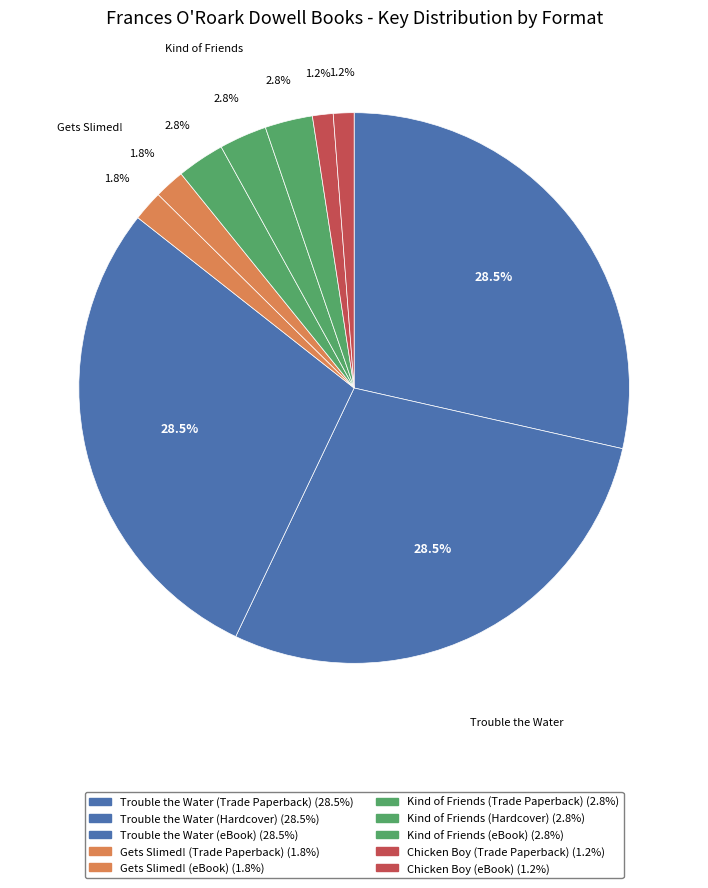

Do Gets Slimed! (eBook) and Gets Slimed! (Trade Paperback) together represent more than half of the pie?

No